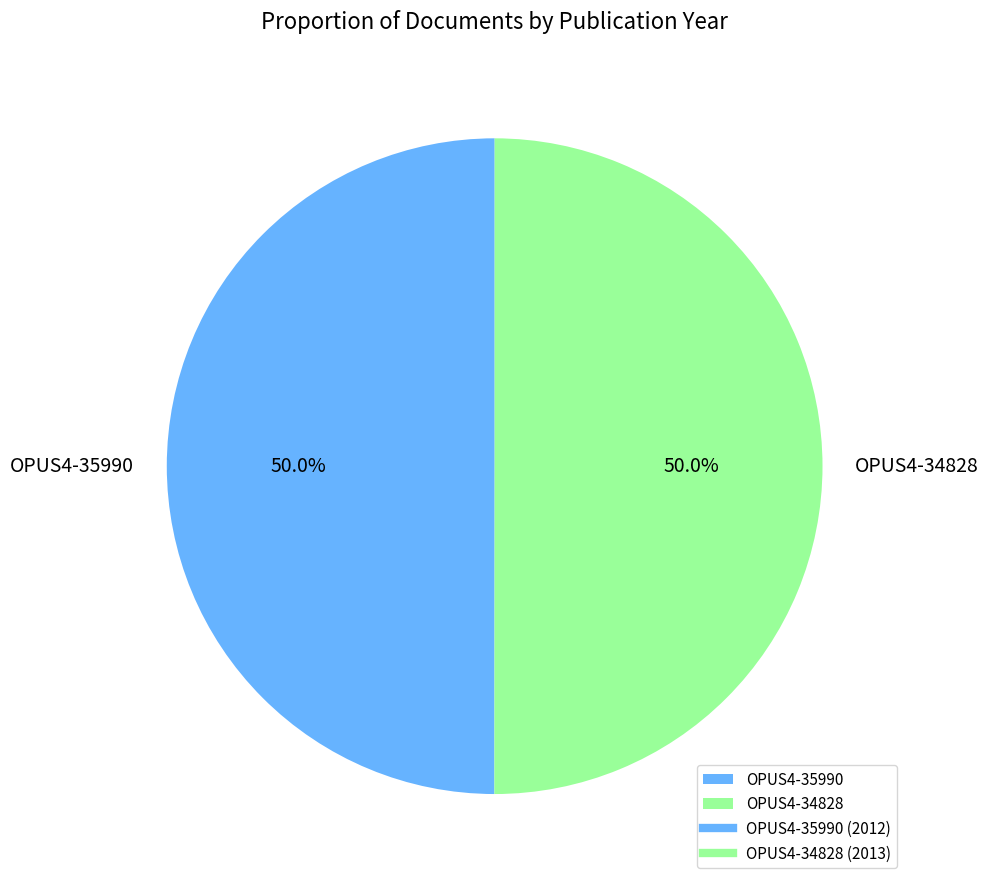

Do OPUS4-34828 and OPUS4-35990 together represent more than half of the pie?

Yes